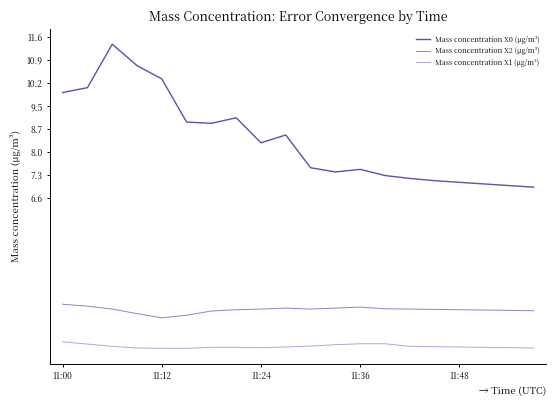

What is the smallest value displayed?

2.0